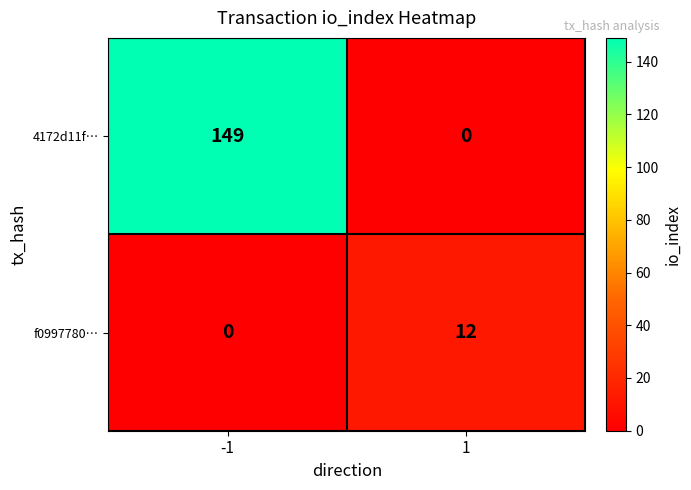

Is it true that 4172d11f… equals -101 at 1?

False